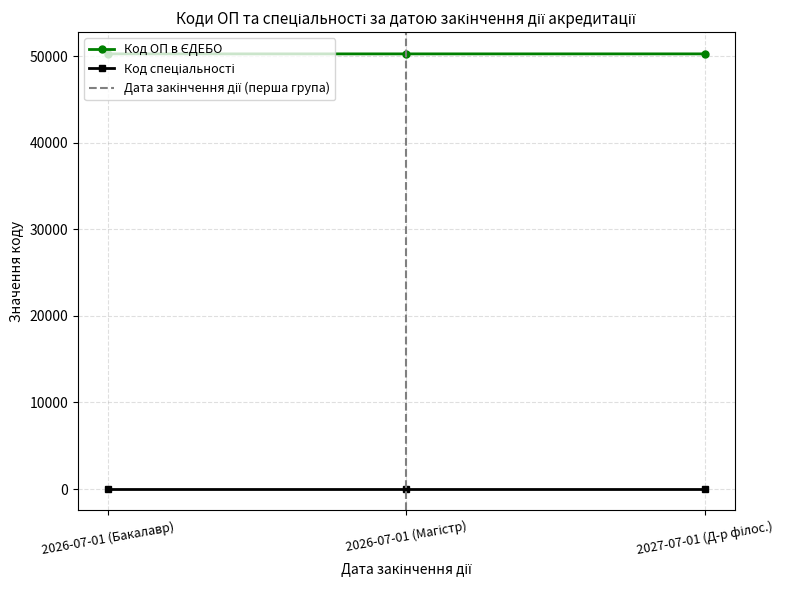

What is the value of the 3rd point from the left?

50265